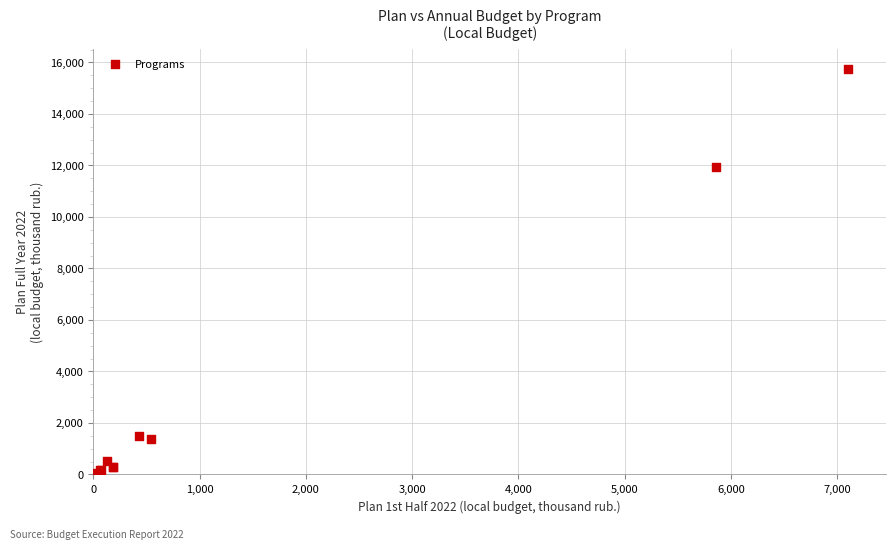

What Y value in the scatter plot is closest to 7890?

11947.4